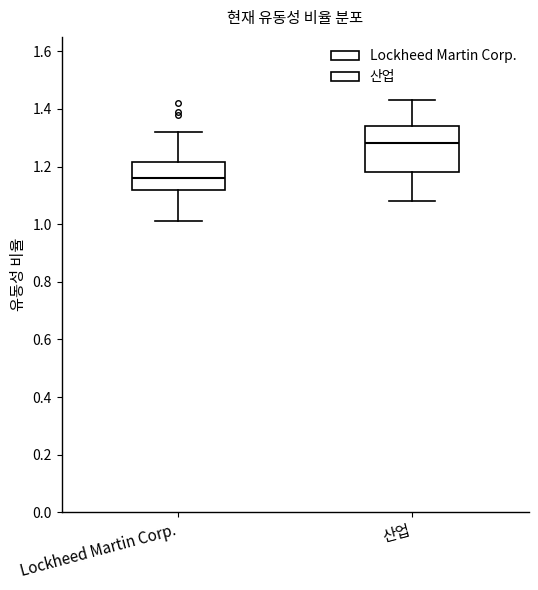

Where does the median line of the box for 산업 sit on the y-axis? The values are not printed on the chart, so give them approximately, as read against the axis.

1.28